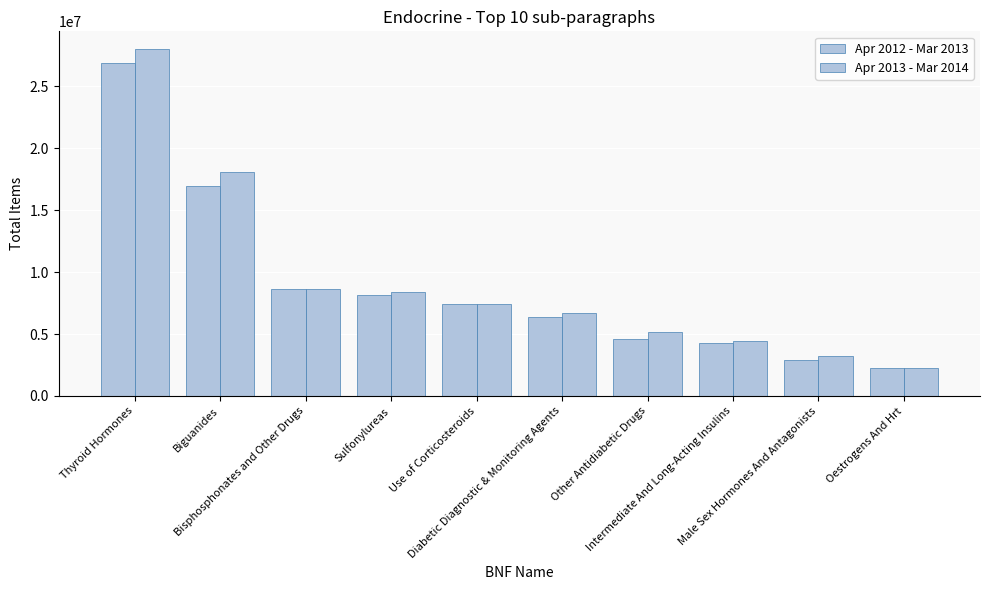

List the labels in order of Apr 2013 - Mar 2014 value, smallest first.

Oestrogens And Hrt, Male Sex Hormones And Antagonists, Intermediate And Long-Acting Insulins, Other Antidiabetic Drugs, Diabetic Diagnostic & Monitoring Agents, Use of Corticosteroids, Sulfonylureas, Bisphosphonates and Other Drugs, Biguanides, Thyroid Hormones